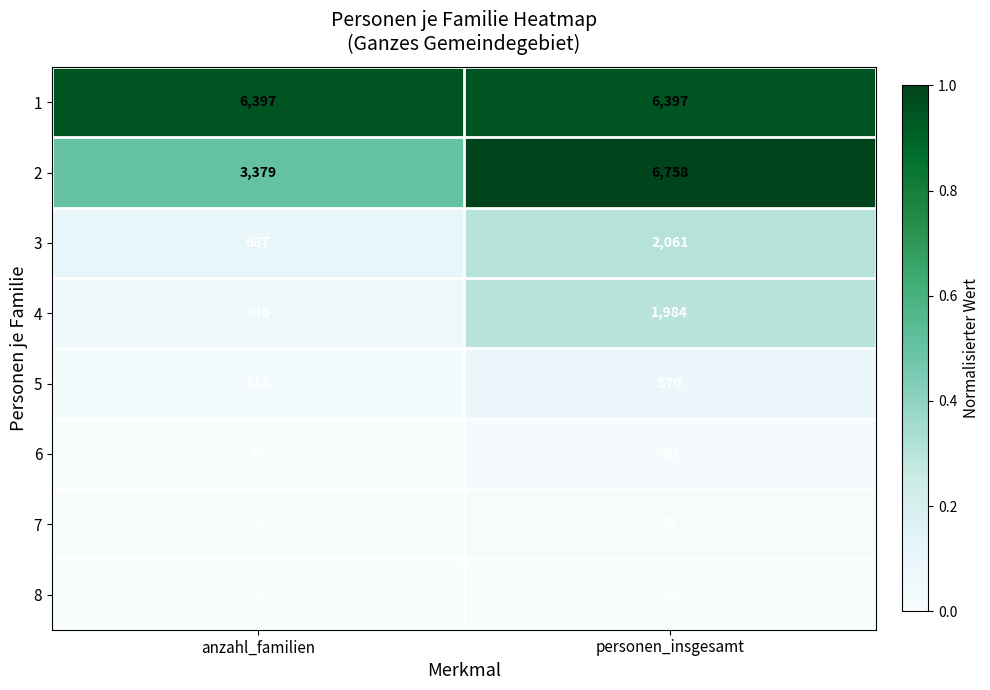

What is the sum of all 1 values?

12794